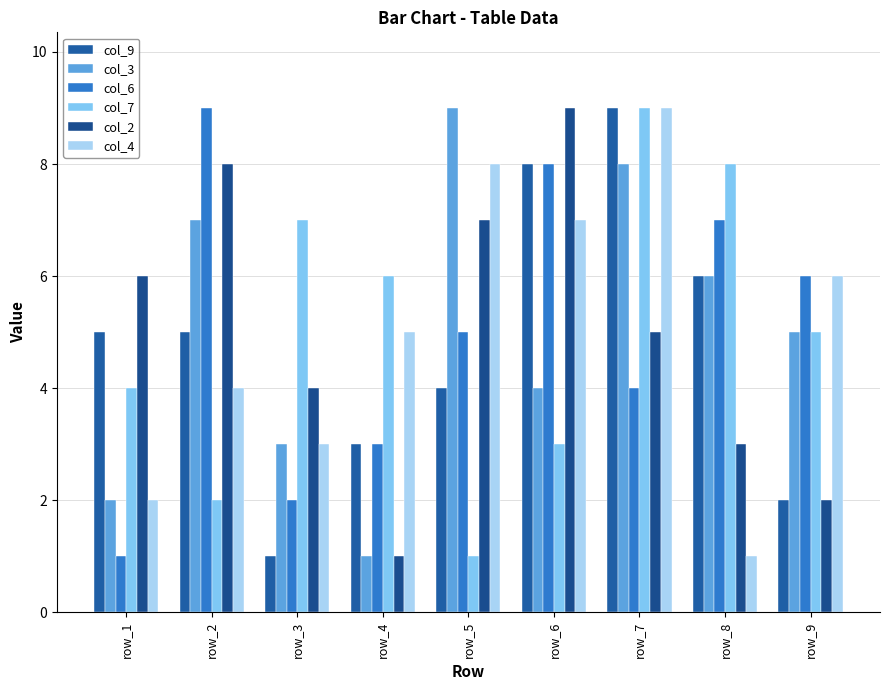

How many col_4 values are between 3 and 7?

5